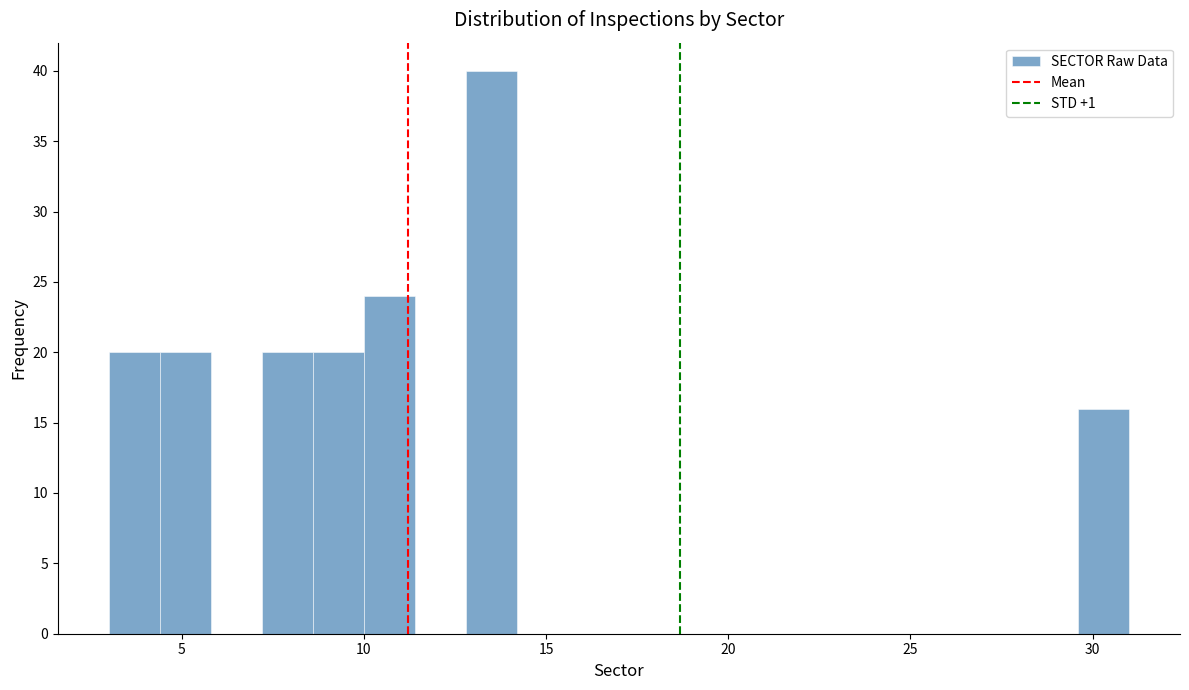

Read against the x-axis, roughly where is the centre of the tallest bar?

13.5